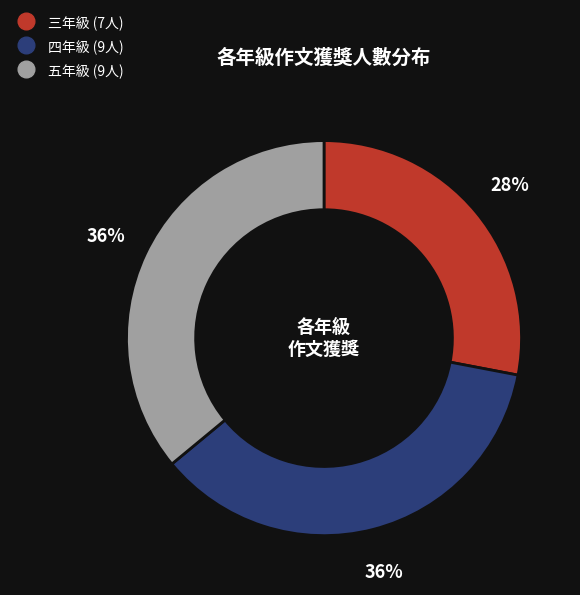

To the nearest percent, what is the average slice percentage?

33%